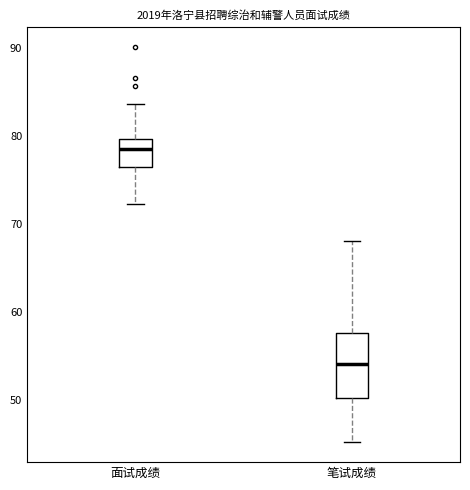

Which box is the tallest, from its lower edge to its upper edge?

笔试成绩